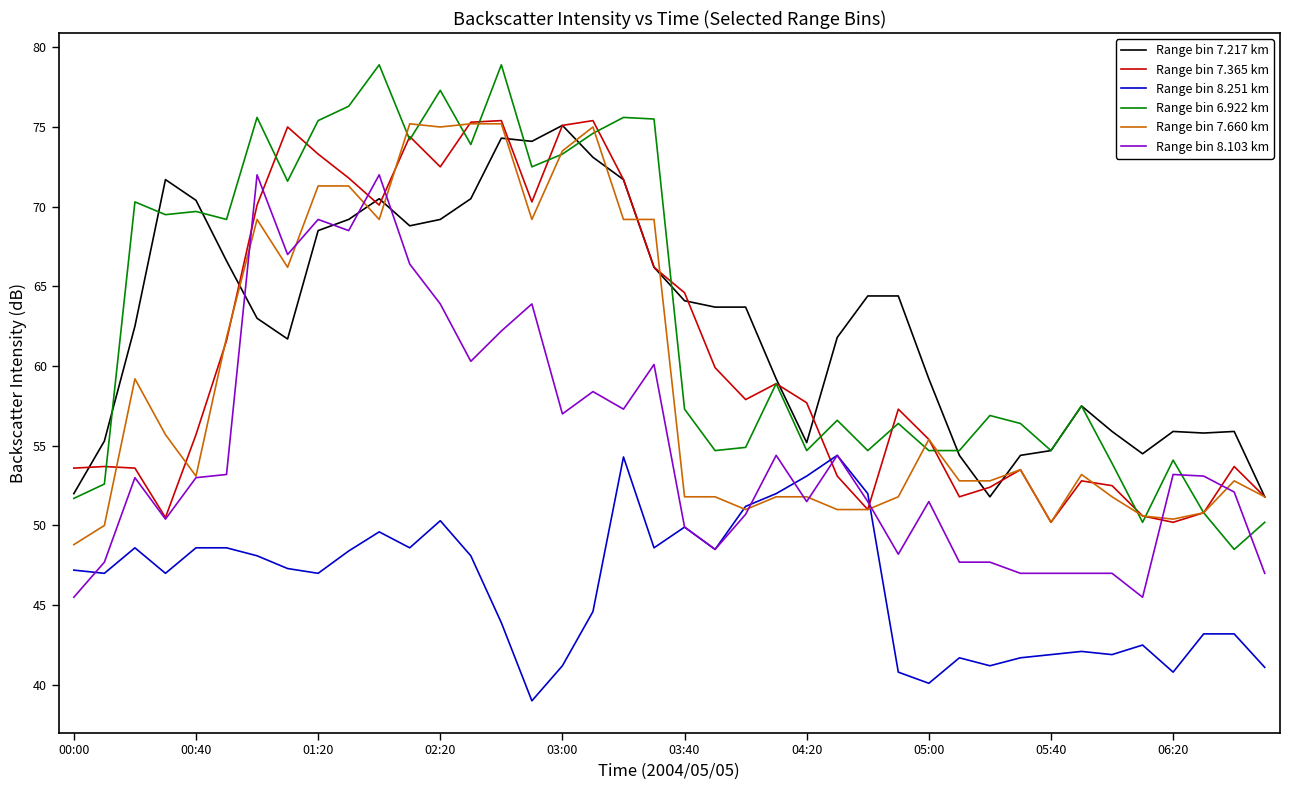

What is the lowest value of the Range bin 7.660 km series?

48.8